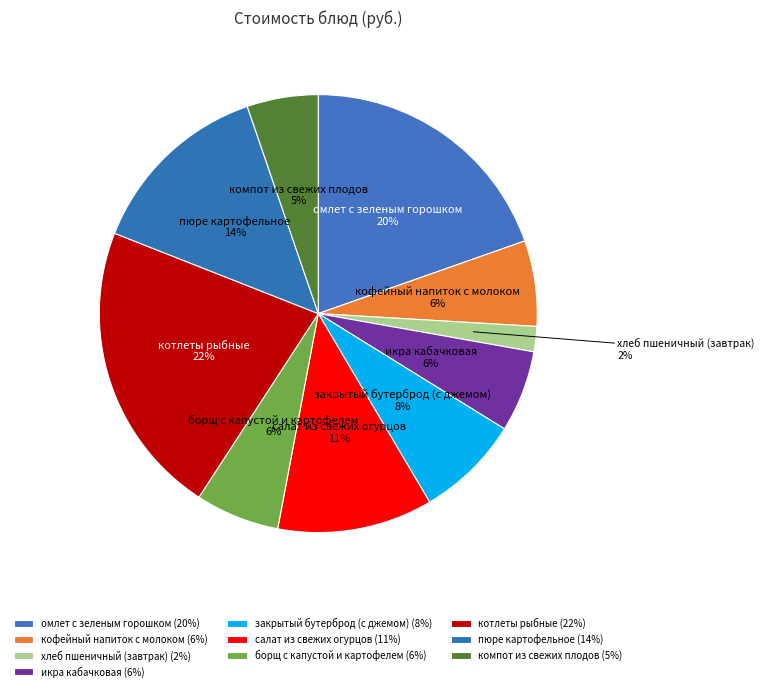

True or false: пюре картофельное accounts for 5% of the total.

False